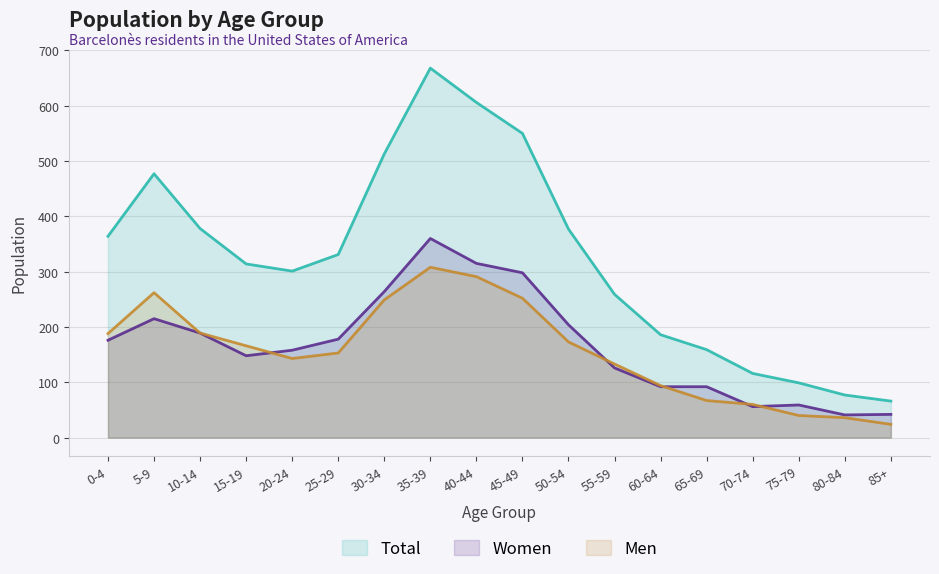

Where is Women nearest to the value 200?

50-54